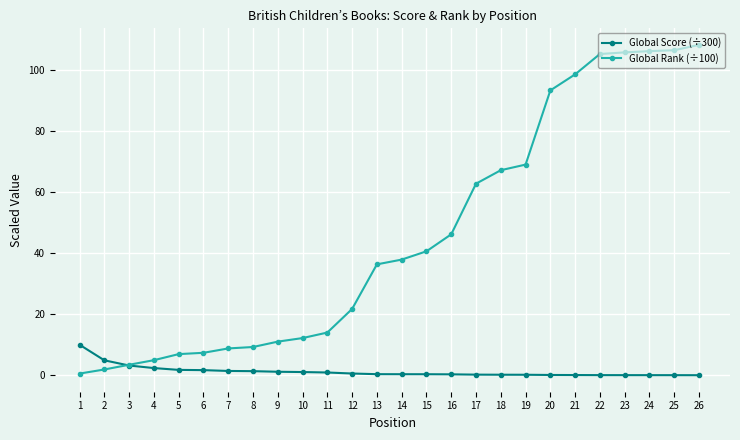

Rank the series by their average value, from lowest to highest.

Global Score (÷300), Global Rank (÷100)